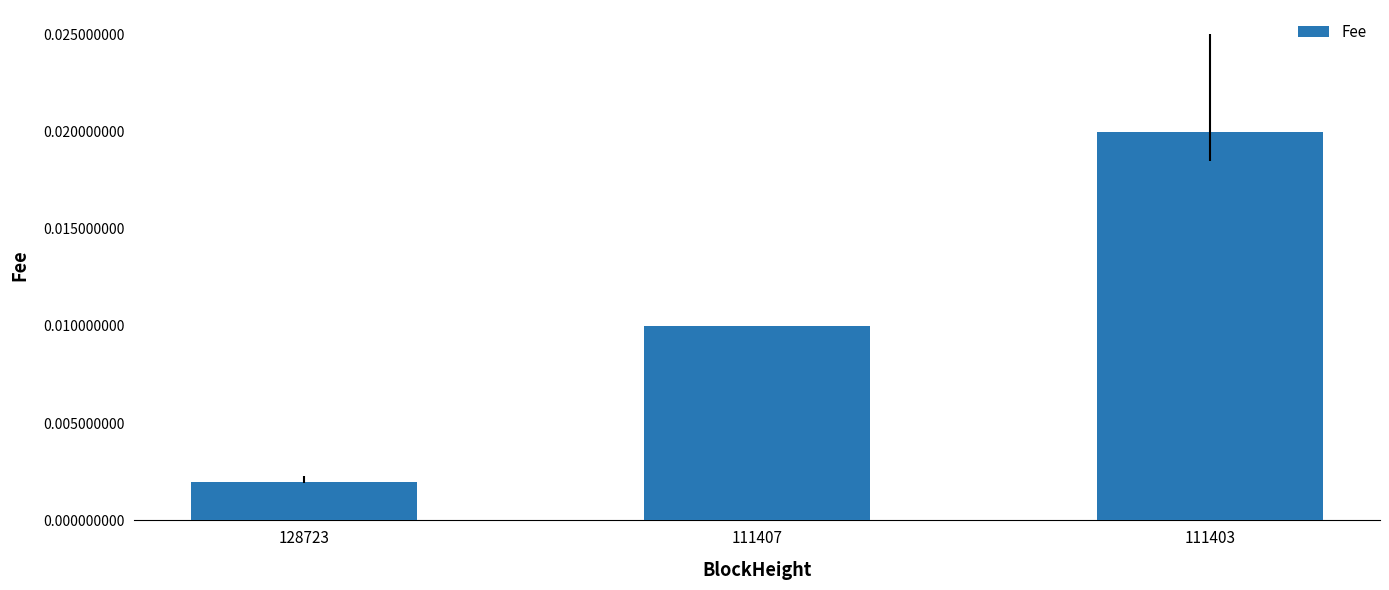

Rank the categories by value from lowest to highest.

128723, 111407, 111403